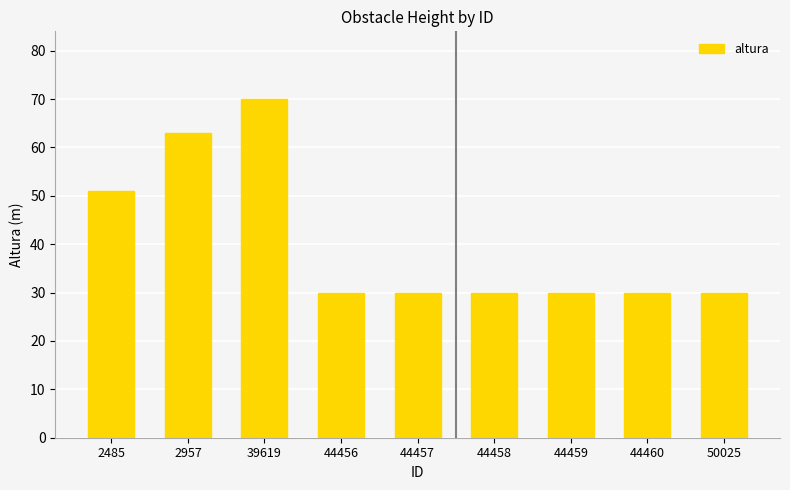

What is the difference between the second highest and minimum values?

33